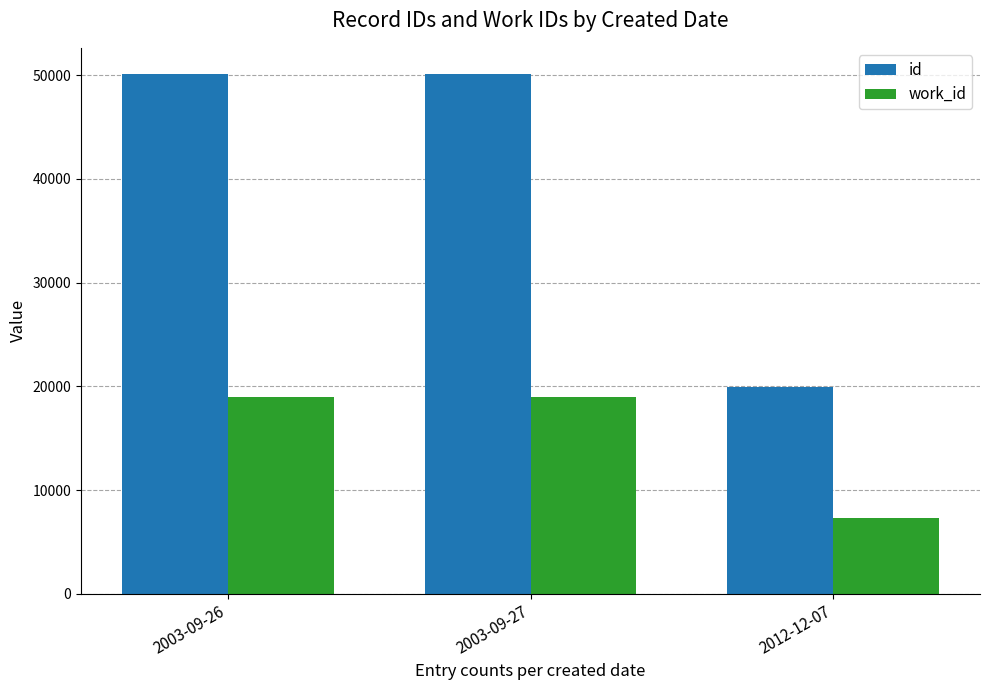

What is the label of the 1st bar from the left?

2003-09-26